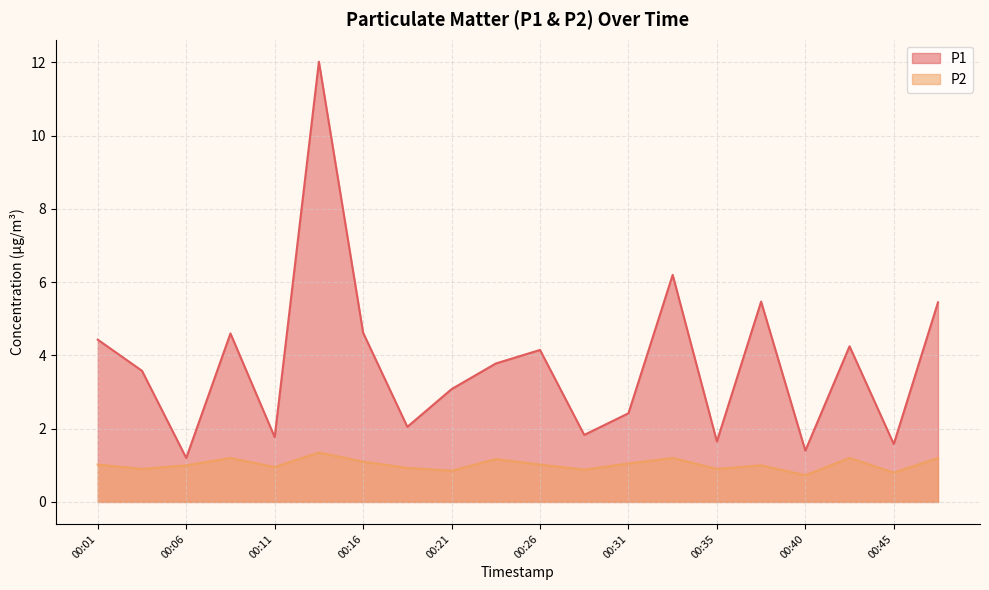

The P2 series shows 0.8 at 00:45. True or false?

True